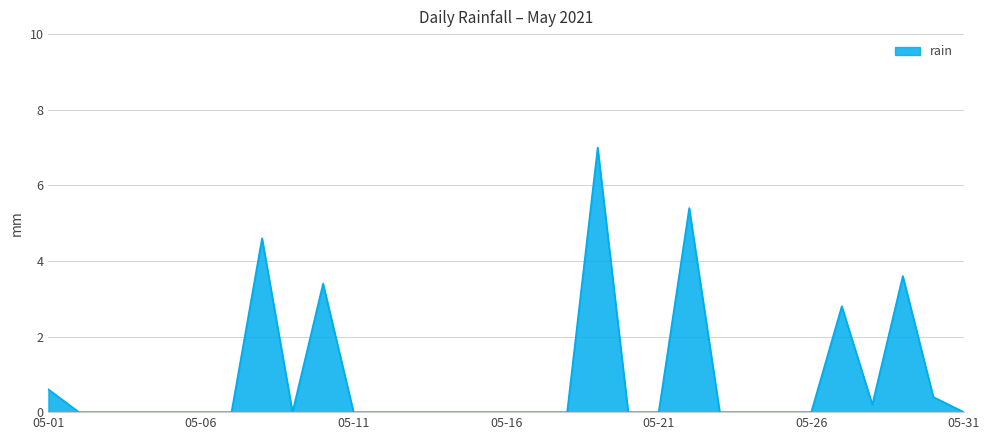

What is the difference between the maximum and minimum values?

7.0